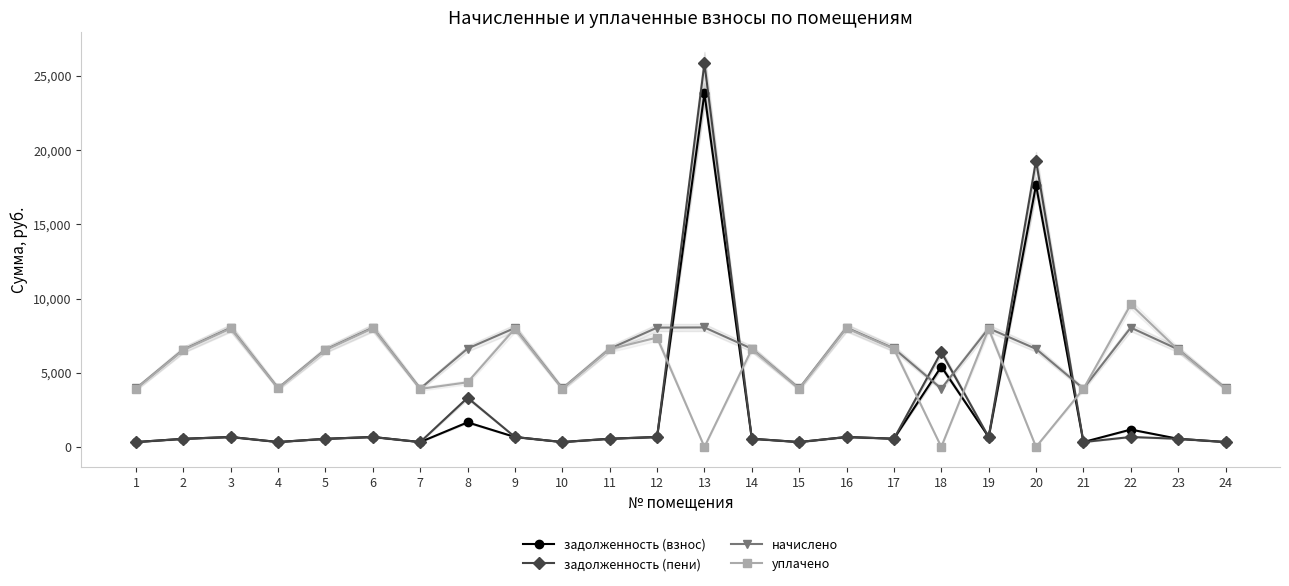

What is the difference between the second highest and minimum values in the уплачено series?

8001.1